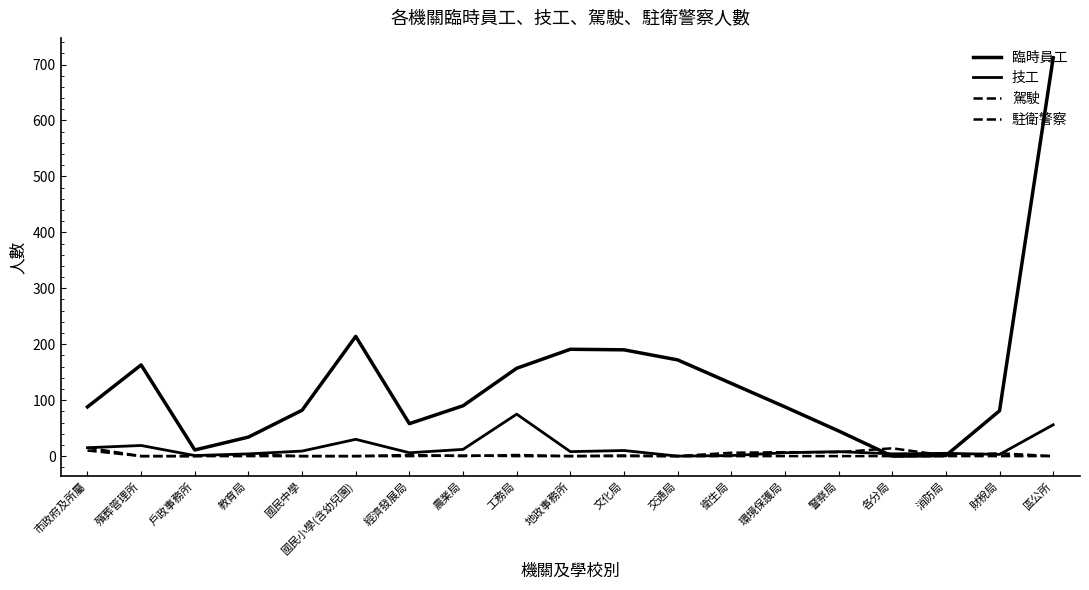

Which series ends up on top after the final intersection of 駕駛 and 駐衛警察?

駐衛警察